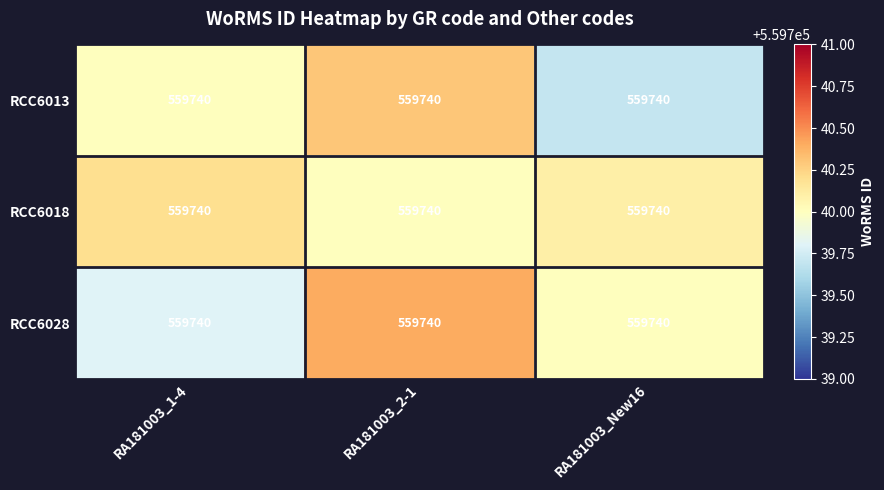

What is the difference between the RCC6028 values at RA181003_1-4 and RA181003_New16?

0.2